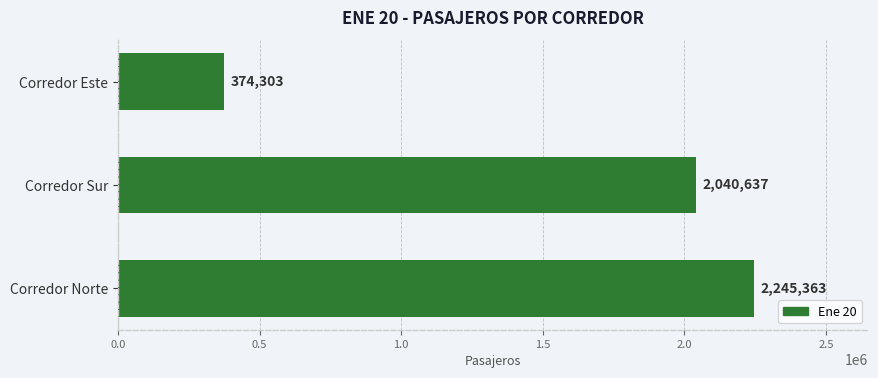

At which category does the chart reach its minimum across all series?

Corredor Este